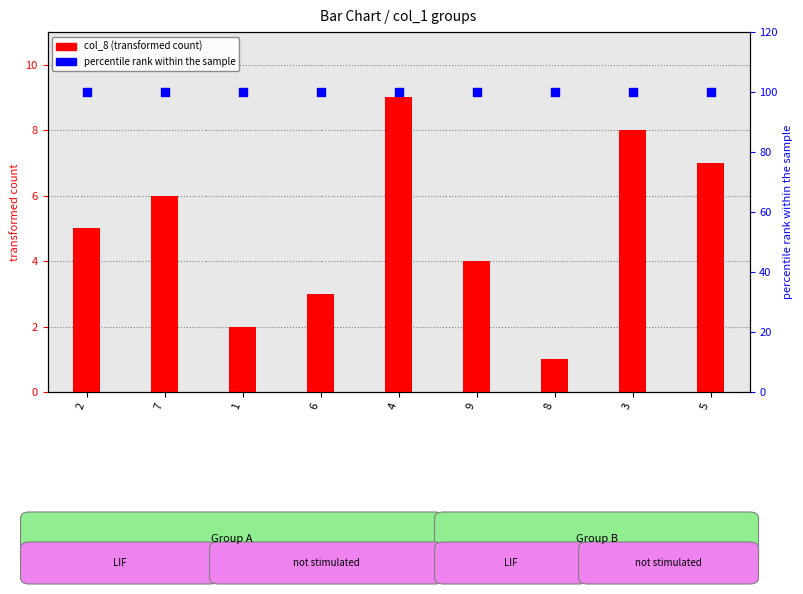

At which category is the sum across all series the highest?

4